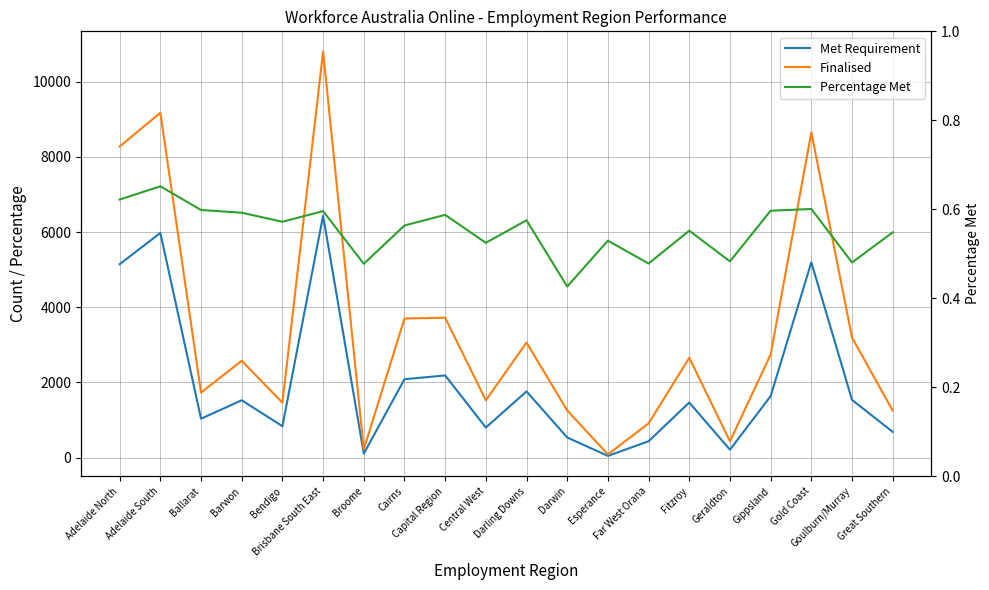

True or false: Met Requirement and Percentage Met intersect in this chart.

False